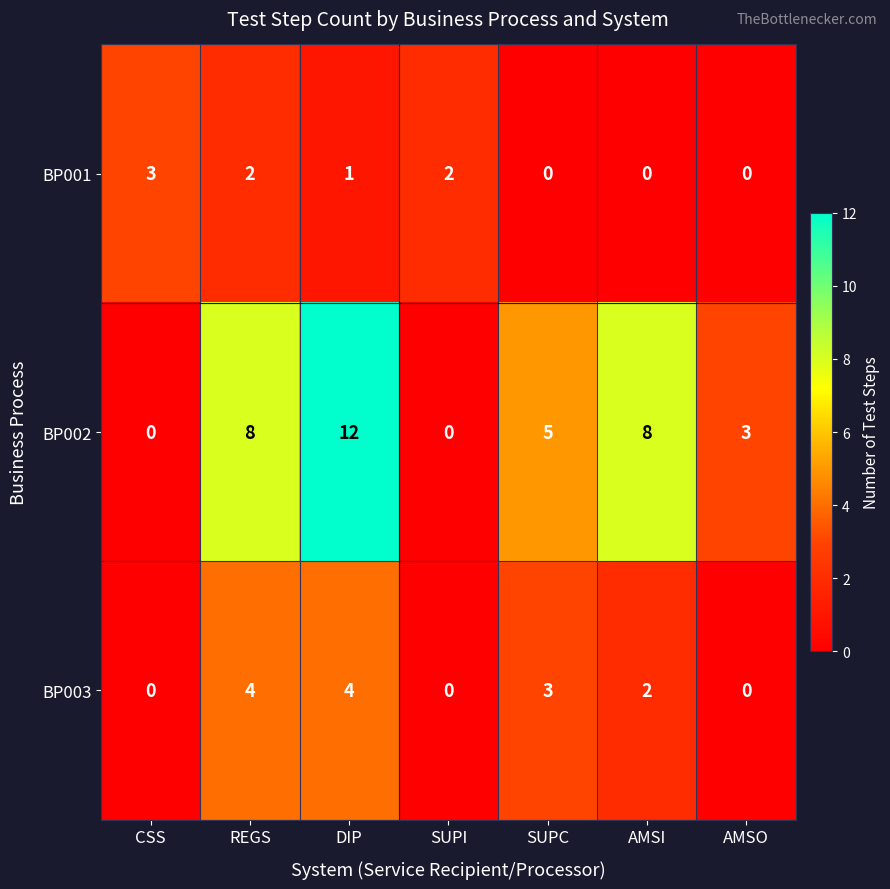

Which series has the widest spread of values?

BP002